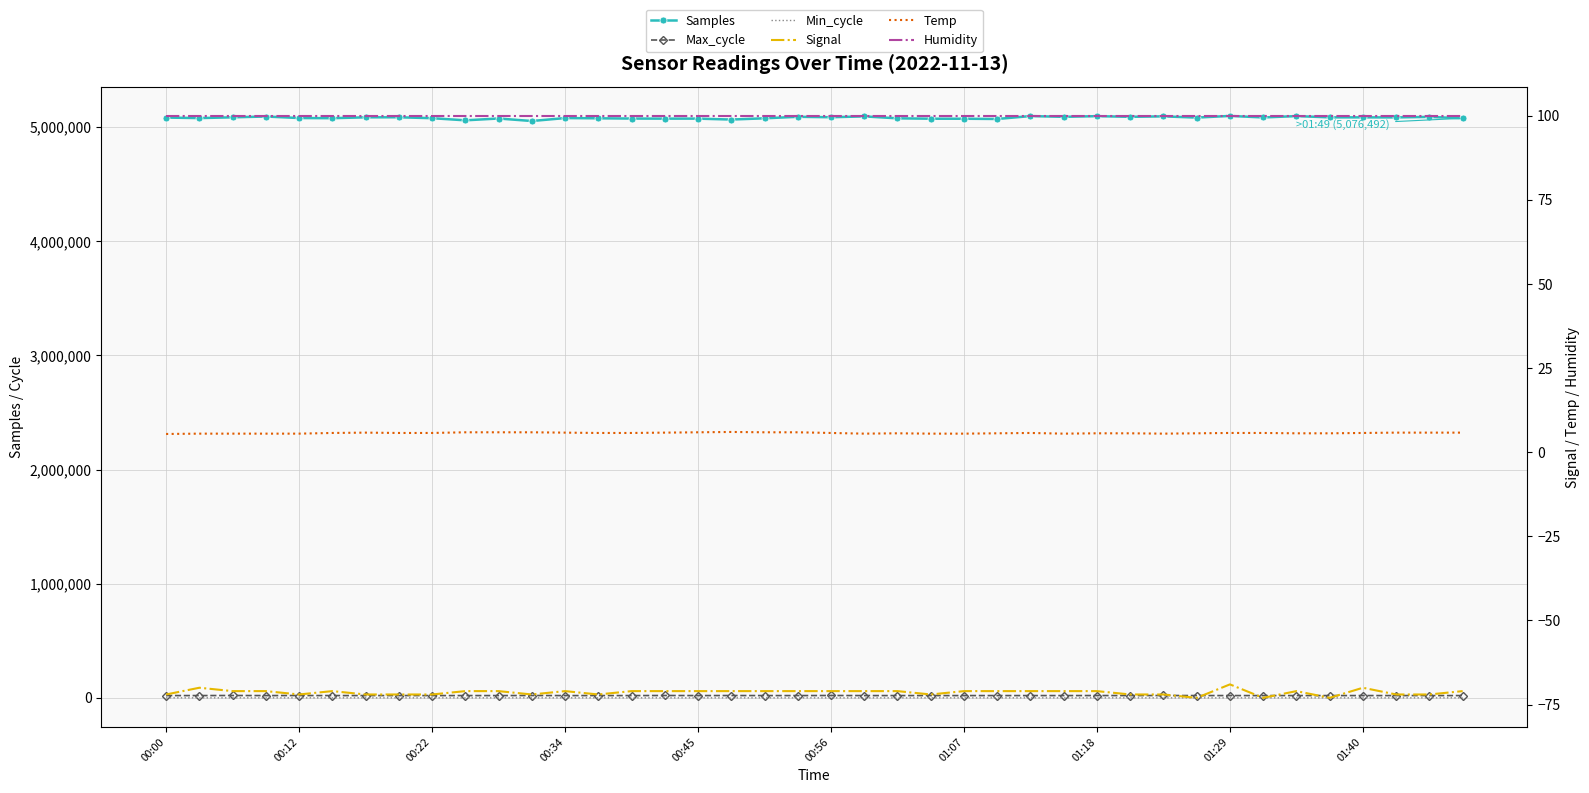

How many values in the Signal series exceed -71?

3